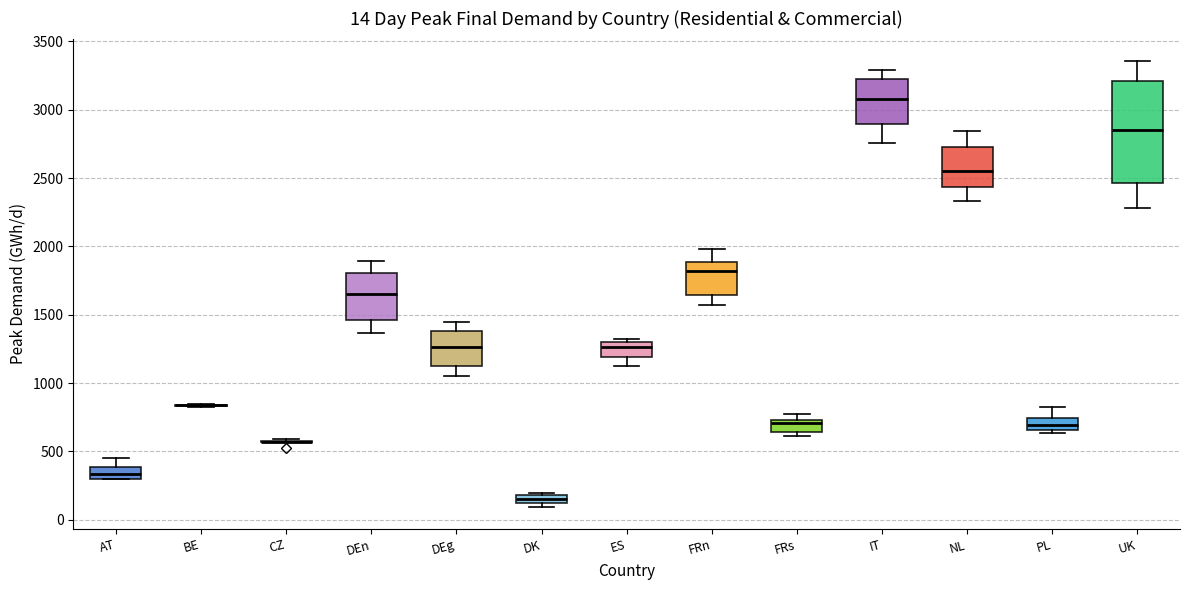

Which box is the tallest, from its lower edge to its upper edge?

UK